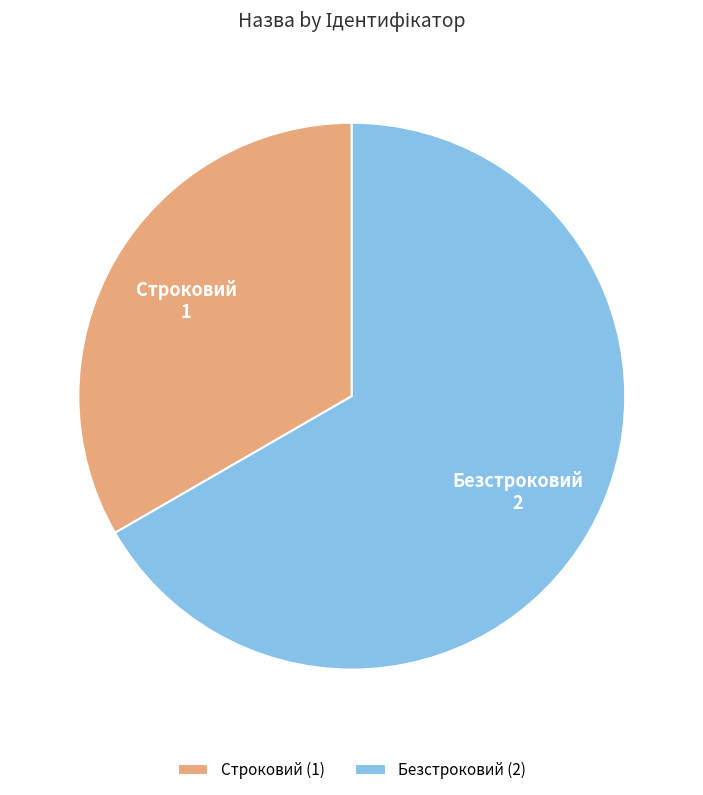

Does Безстроковий represent more than half of the total?

Yes